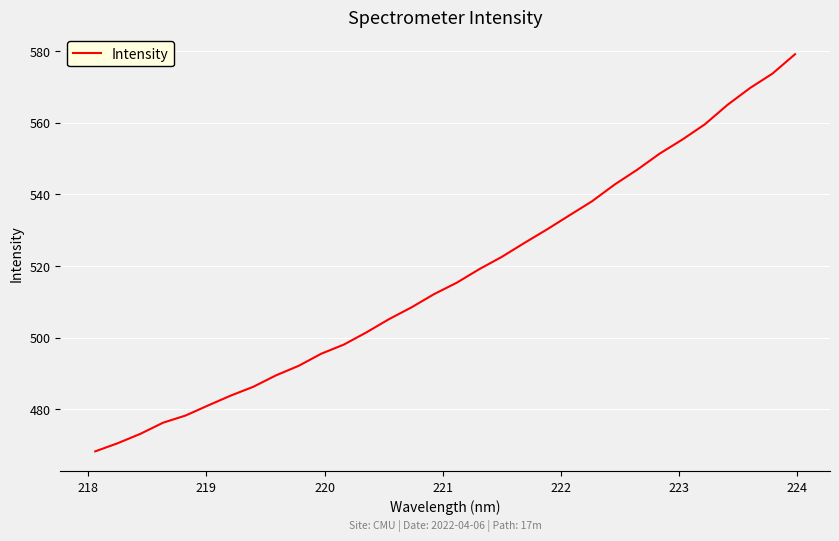

What is the difference between the maximum and minimum values?

110.8